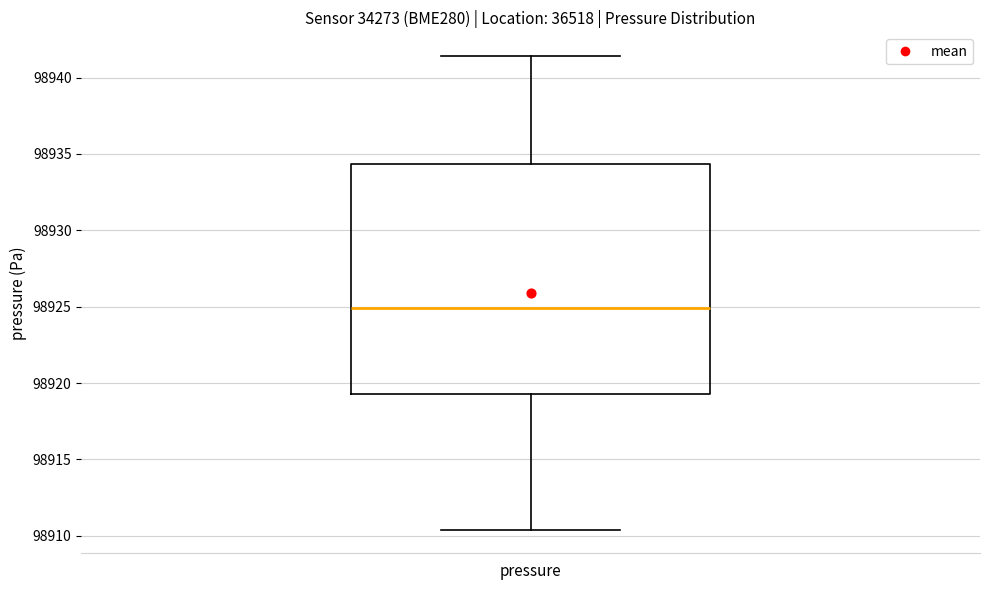

Read this box plot against the y-axis: the position of the median line, the range covered by the box, and the ends of both whiskers. The values are not printed on the chart, so give them approximately, as read against the axis.

median 98925.0, box 98919.5 to 98934.5, whiskers 98910.5 to 98941.5